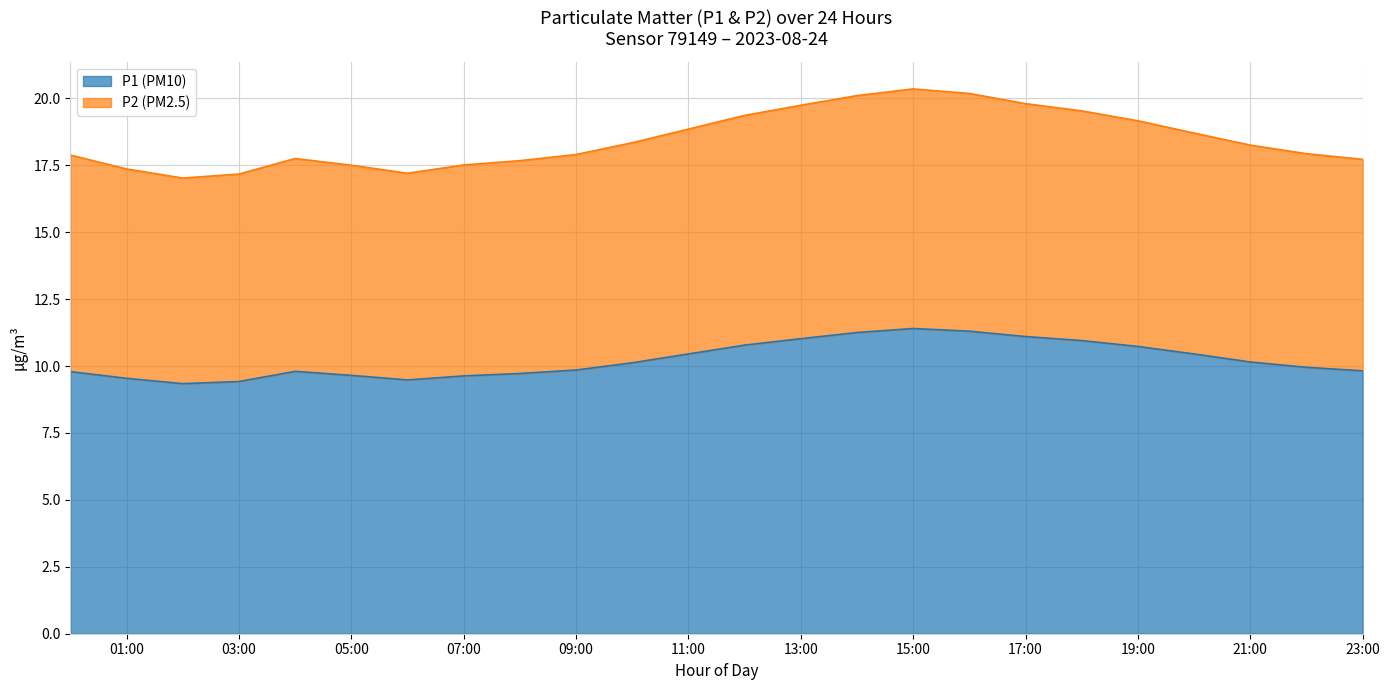

Reading left to right, what are all the values shown in this chart?

P1 (PM10): 9.8	9.5	9.3	9.4	9.8	9.7	9.5	9.6	9.7	9.8	10.1	10.4	10.8	11.0	11.2	11.4	11.3	11.1	10.9	10.7	10.4	10.2	9.9	9.8
P2 (PM2.5): 17.9	17.4	17.0	17.2	17.8	17.5	17.2	17.5	17.7	17.9	18.3	18.9	19.4	19.7	20.1	20.4	20.2	19.8	19.5	19.2	18.7	18.2	17.9	17.7